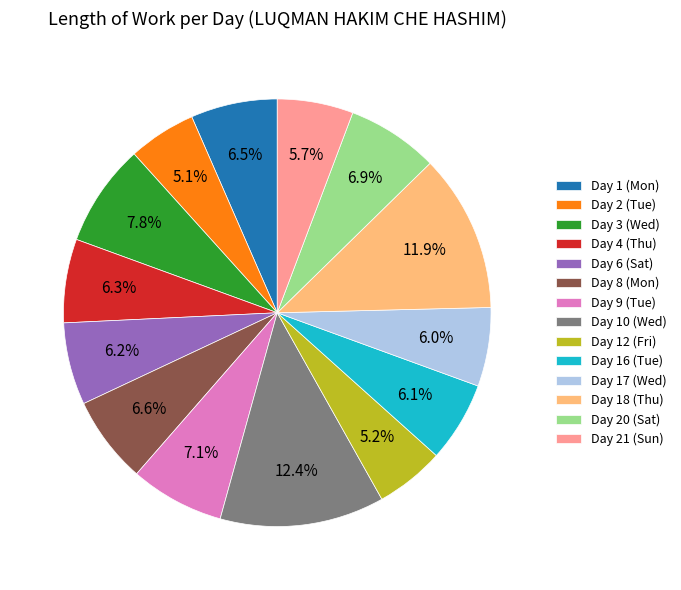

To the nearest percent, what is the difference between the Day 2 (Tue) and Day 3 (Wed) slice percentages?

3%